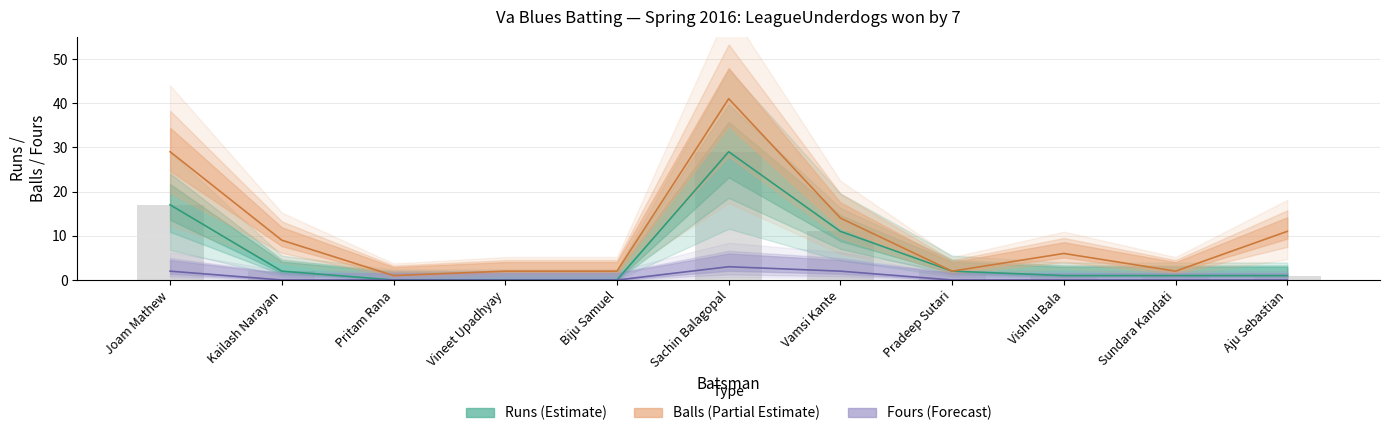

Rank the series by their average value, from lowest to highest.

fours, runs, balls